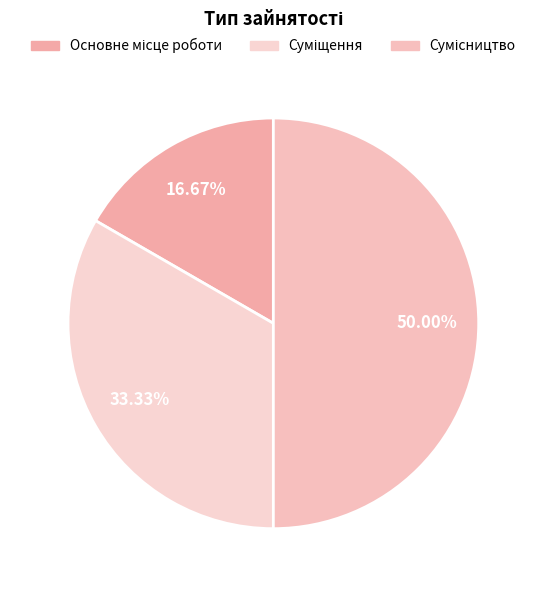

What is the total percentage of Сумісництво and Суміщення?

83.3%